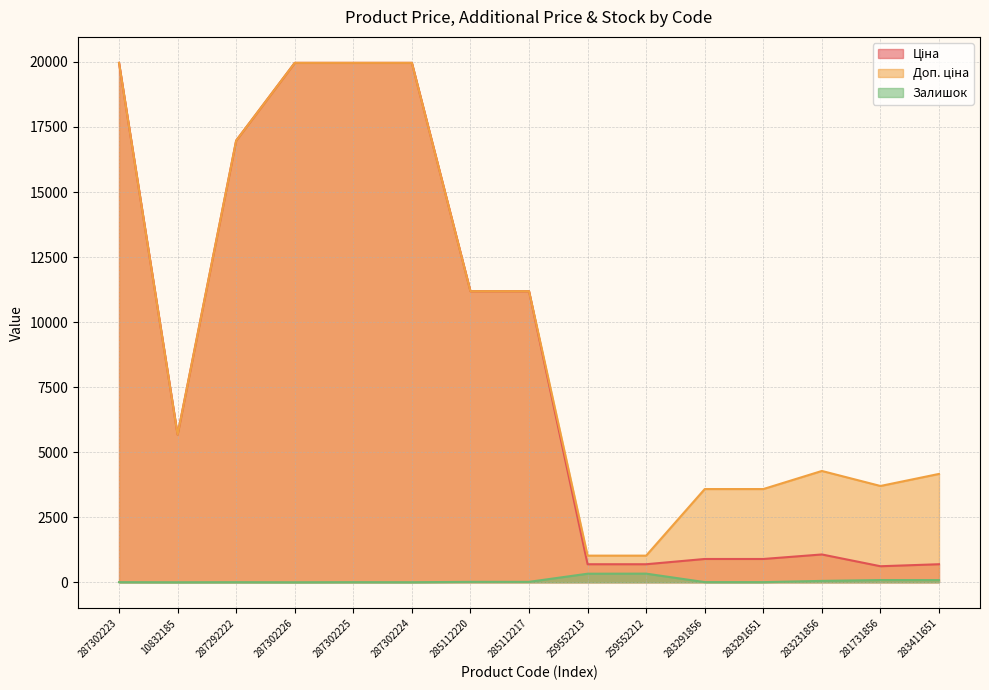

What is the average value of the Залишок series?

63.5